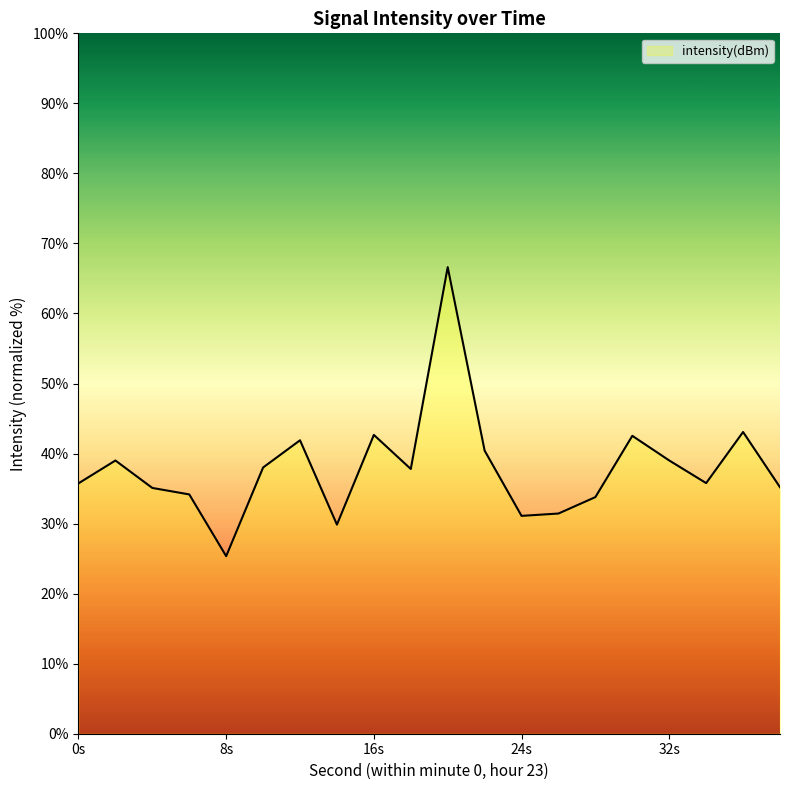

What is the smallest value displayed?

25.4